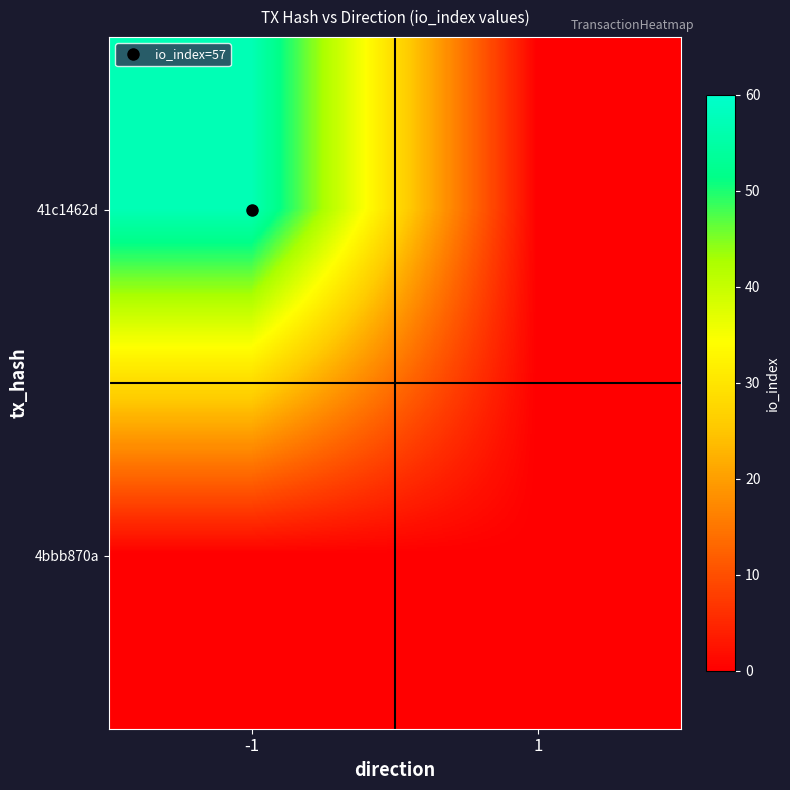

How many data points does each series have?

2